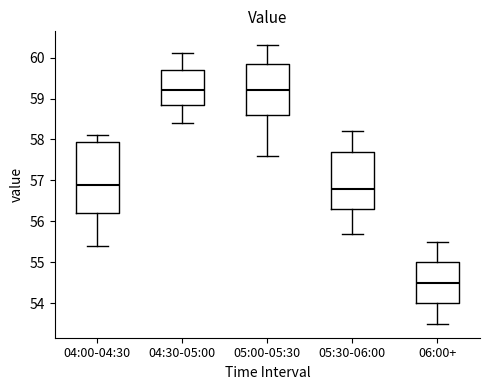

Which box is the tallest, from its lower edge to its upper edge?

04:00-04:30